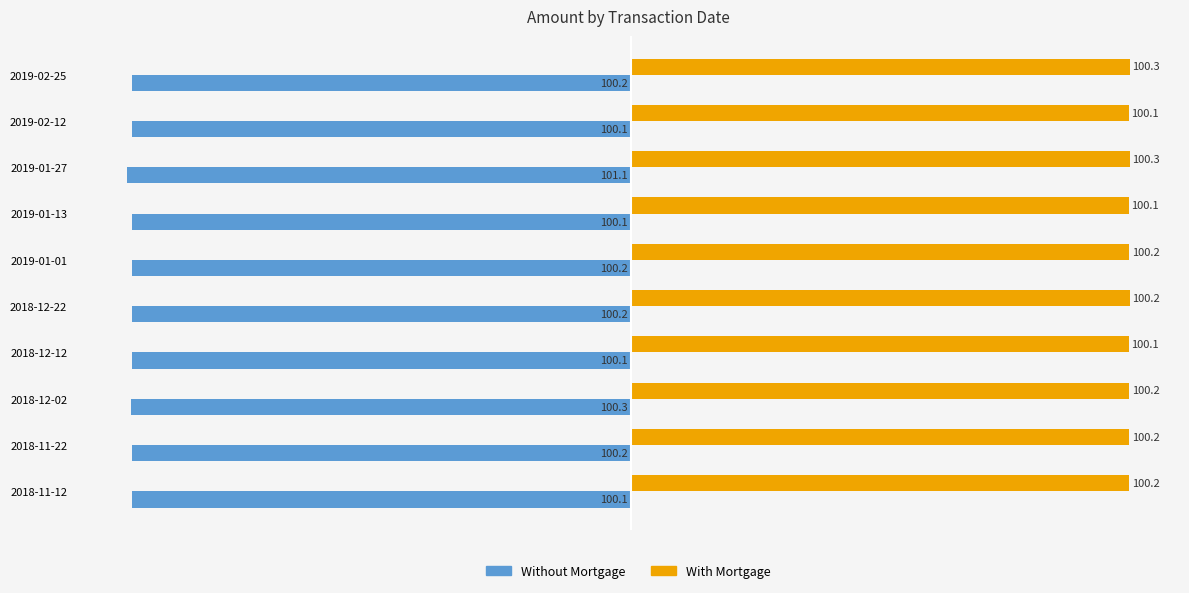

What is the approximate value of Without Mortgage at 2019-01-13?

-100.1